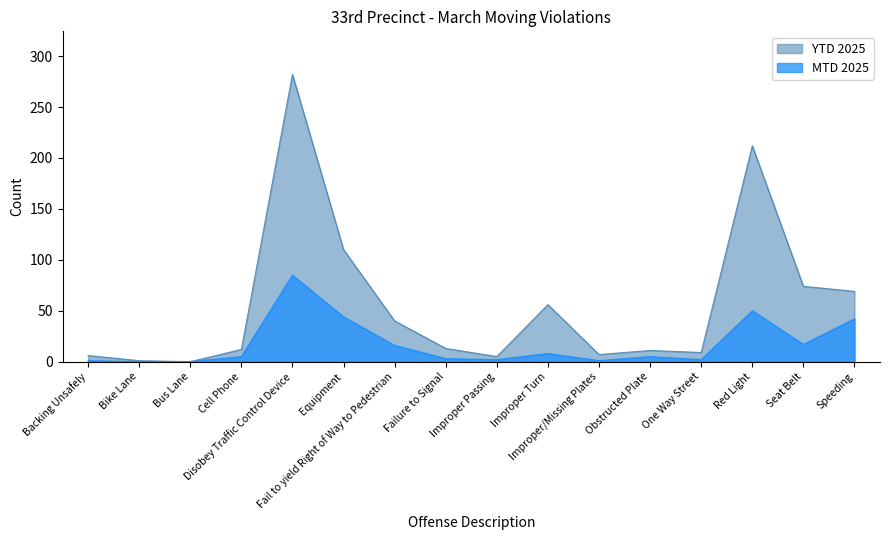

What position from the right is Speeding?

1